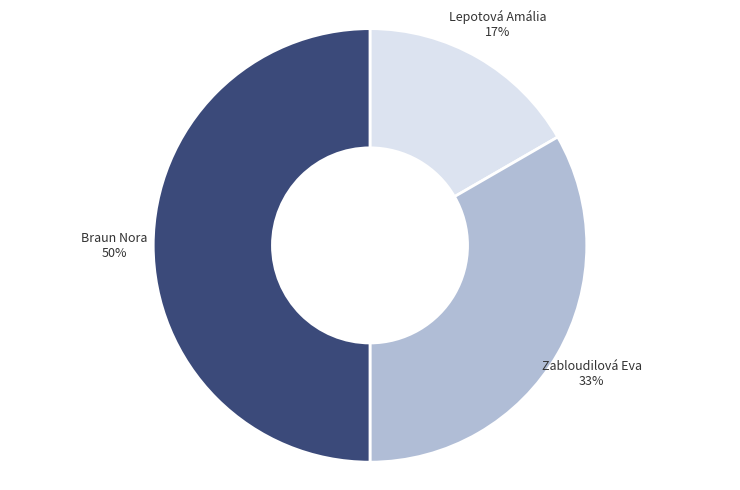

To the nearest percent, what is the difference between the largest and smallest slice percentages?

33%